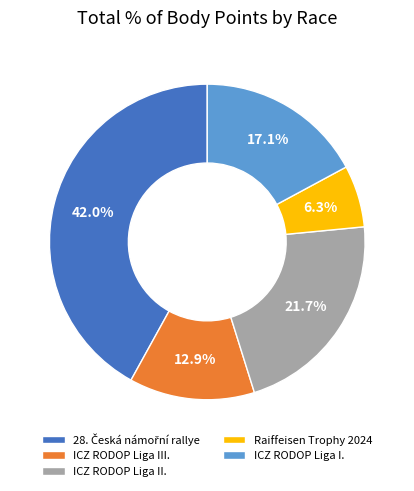

What percentage is the ICZ RODOP Liga III. slice, to the nearest percent?

13%